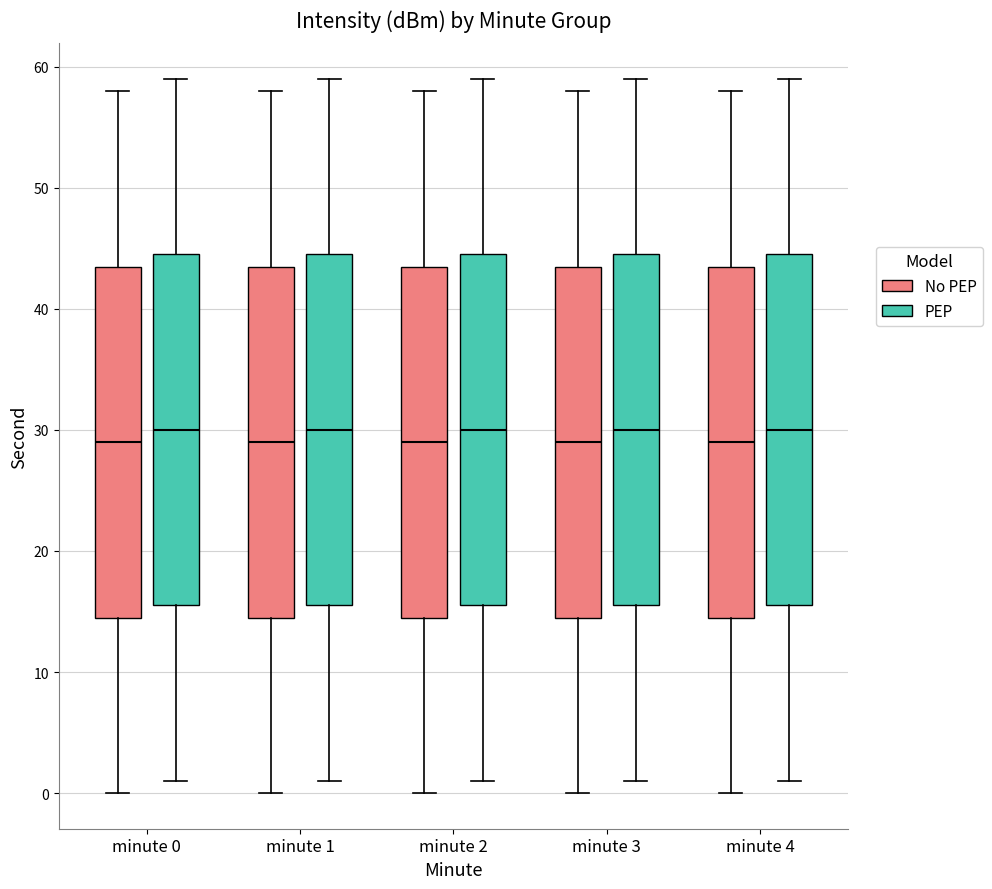

Where does the lower whisker of the box for minute 4 (PEP) end on the y-axis? The values are not printed on the chart, so give them approximately, as read against the axis.

1